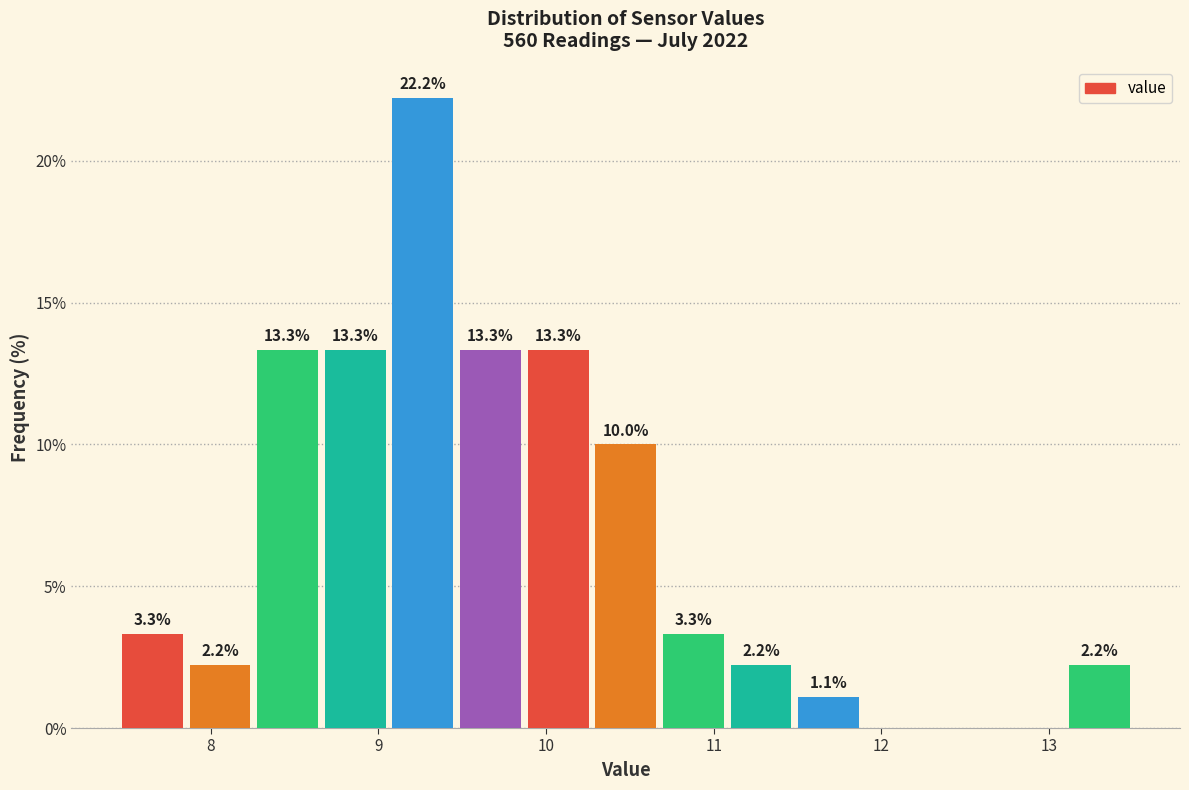

Which range on the x-axis has the tallest bar?

9.1 to 9.5